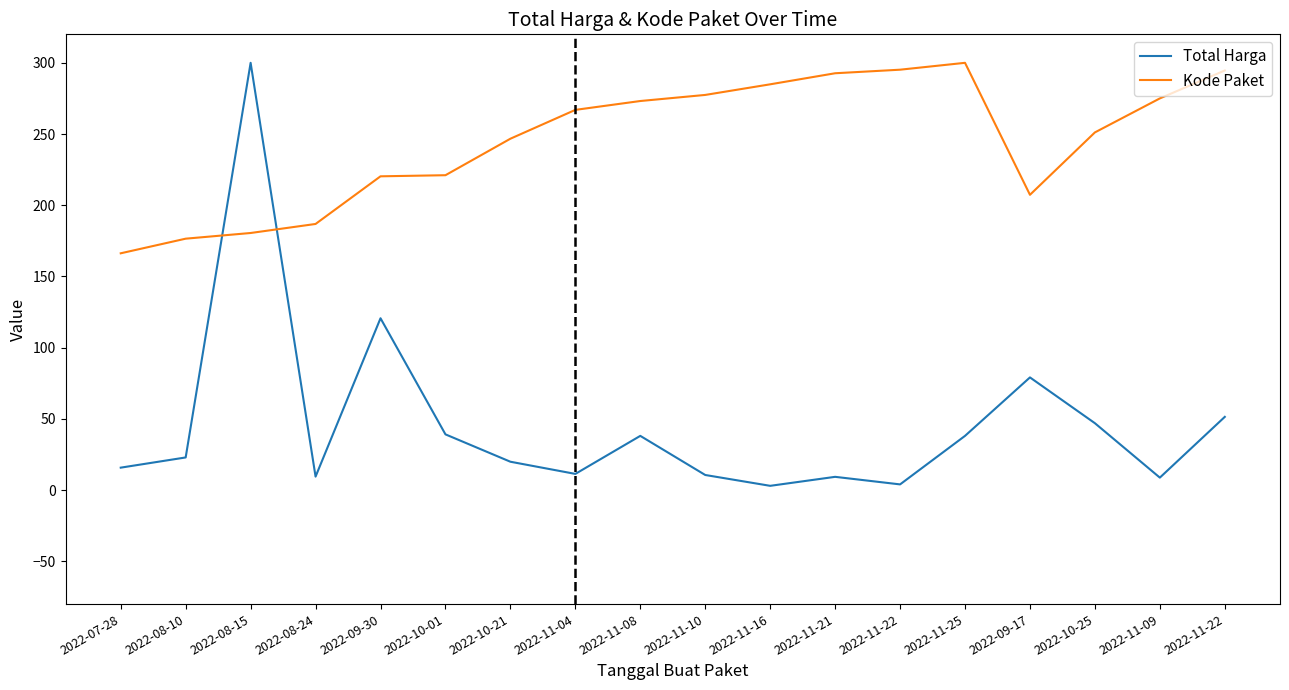

Does the chart have visible grid lines?

No